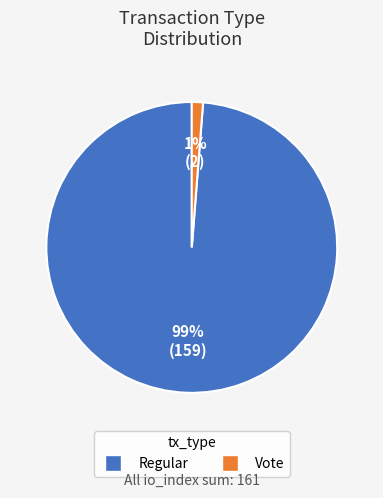

What percentage is the Regular slice, to the nearest percent?

99%